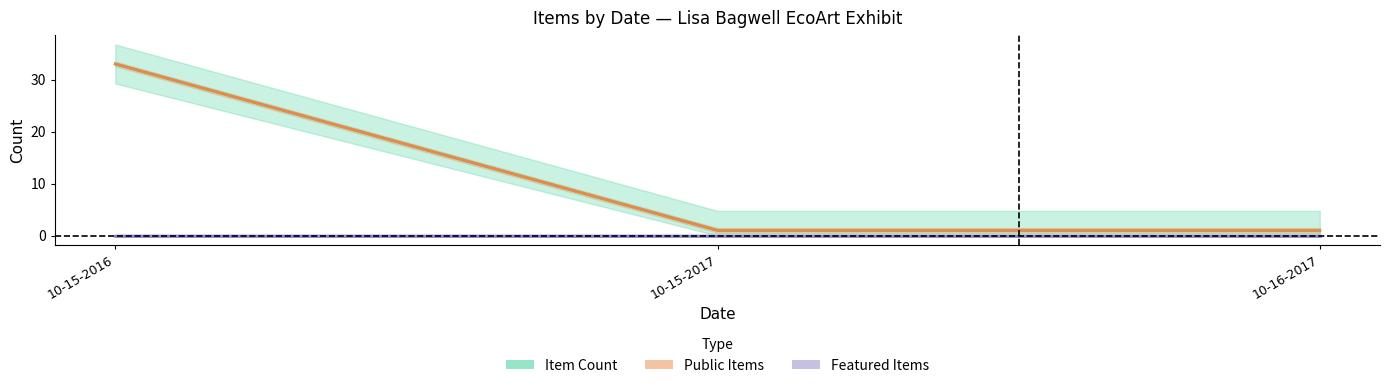

Where is Item Count nearest to the value 17?

10-15-2016